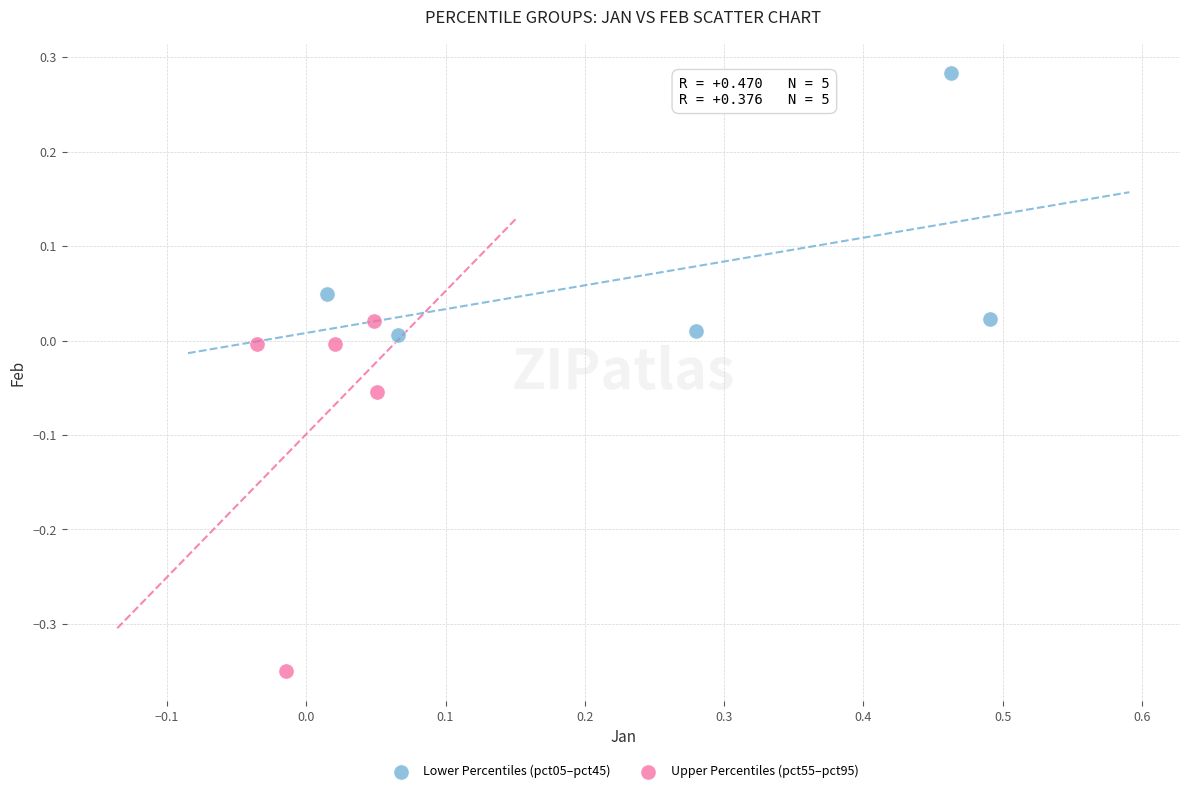

Which series has the widest spread of Y values?

Upper Percentiles (pct55–pct95)